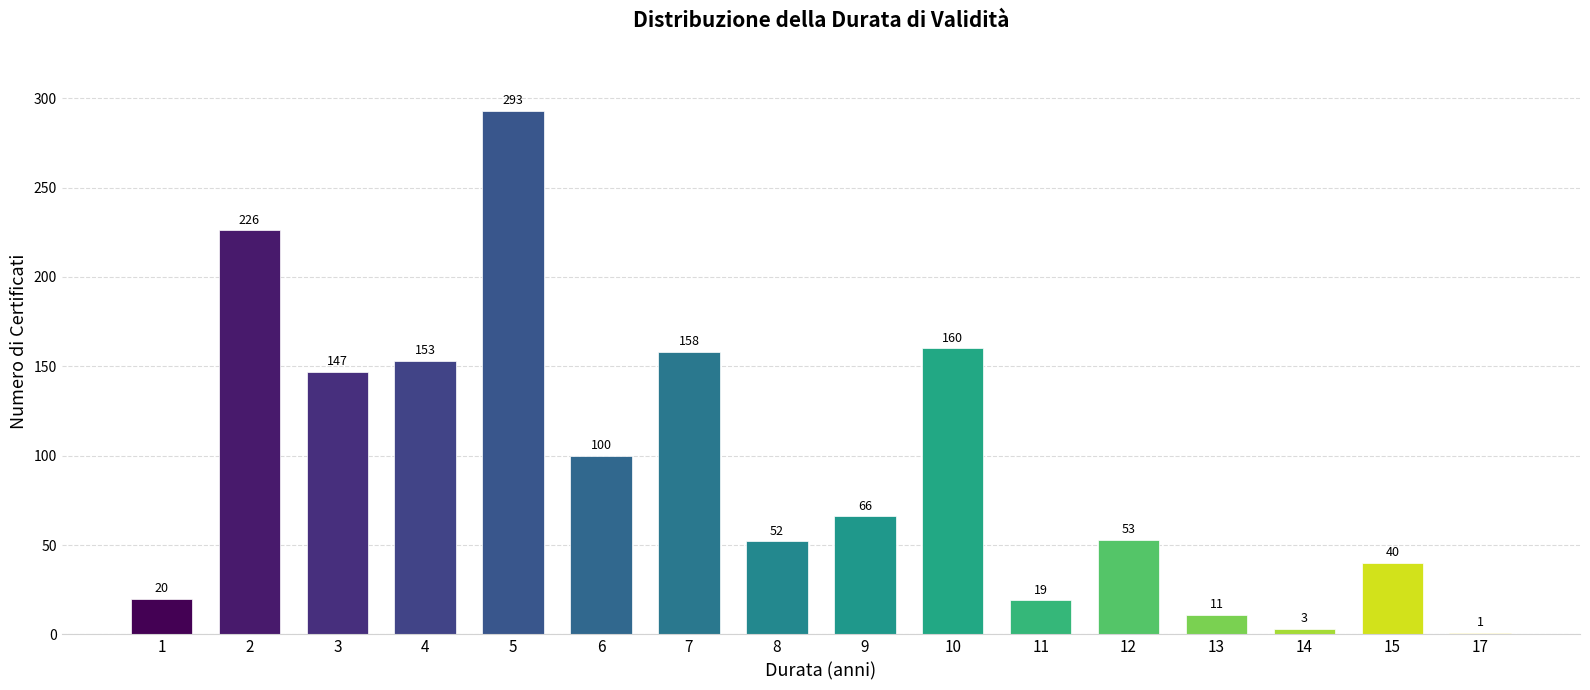

Reading left to right, extract all data points from this chart.

1=20	2=226	3=147	4=153	5=293	6=100	7=158	8=52	9=66	10=160	11=19	12=53	13=11	14=3	15=40	17=1